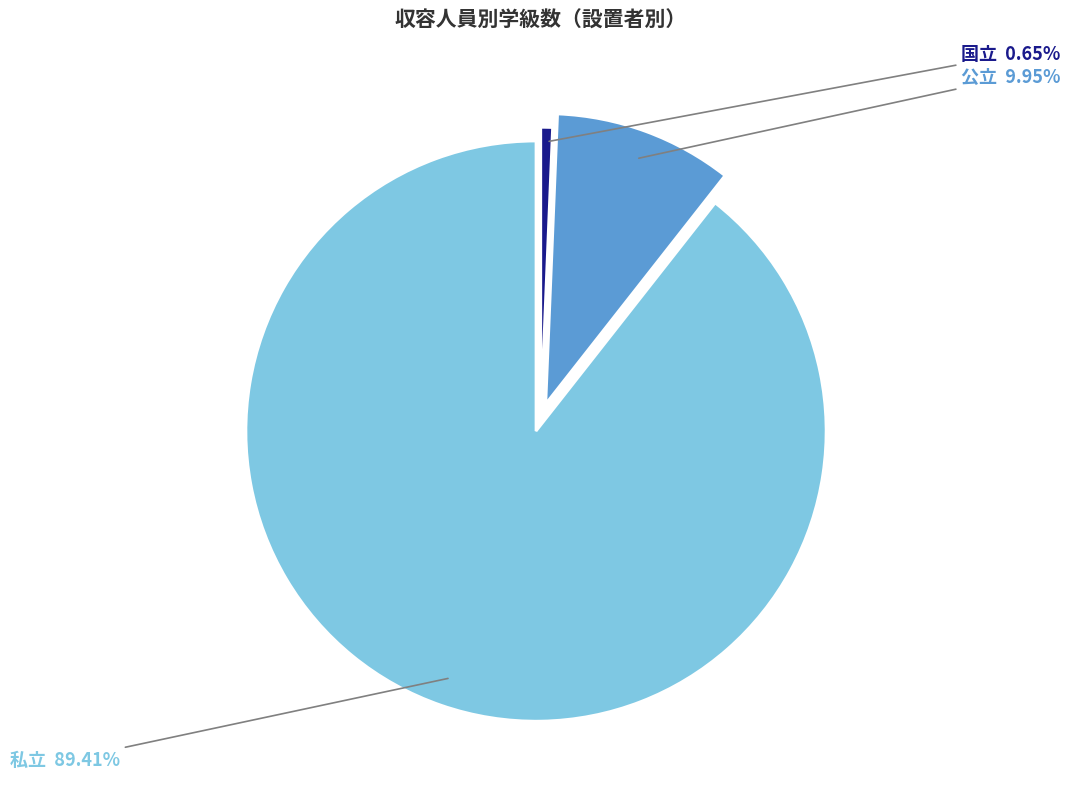

How many slices are in this pie chart?

3